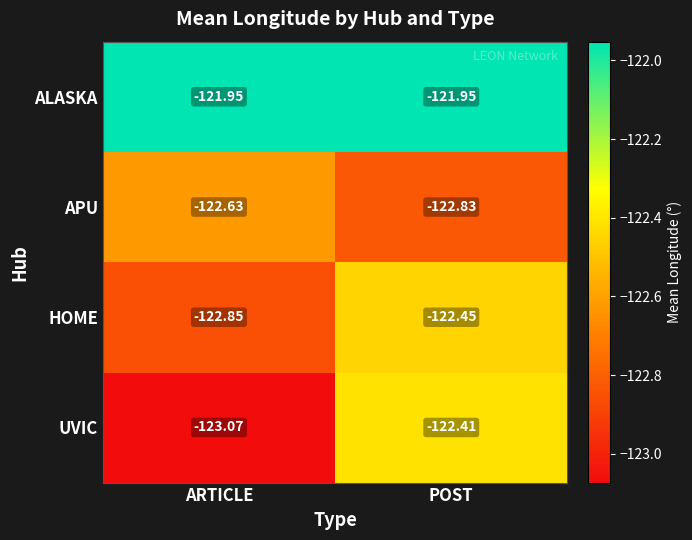

Rank the series at ARTICLE from lowest to highest value.

UVIC, HOME, APU, ALASKA